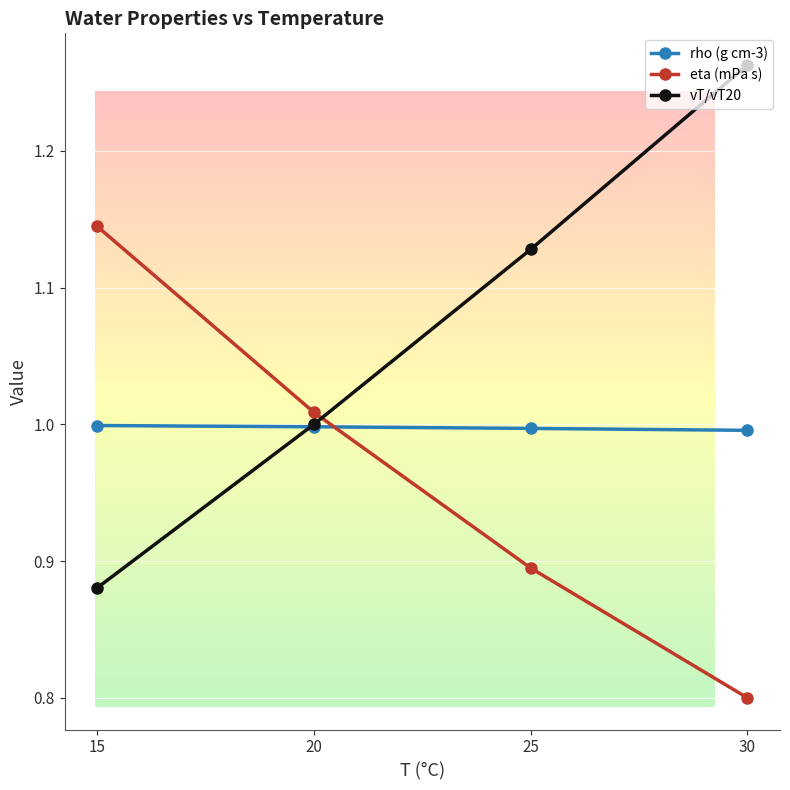

True or false: rho (g cm-3) has a value of 1.0 at 30.

True